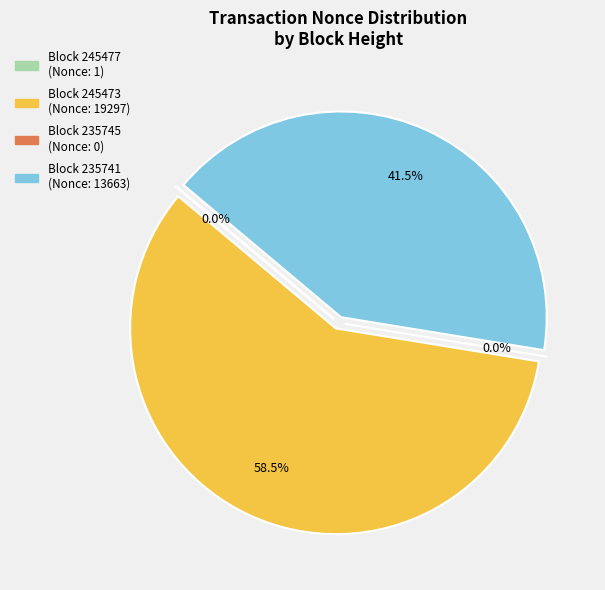

Rank the categories by value from highest to lowest.

245473, 235741, 245477, 235745